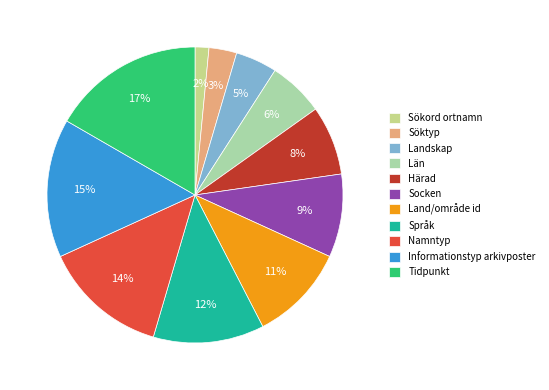

Which category has the smallest portion of the pie?

Sökord ortnamn